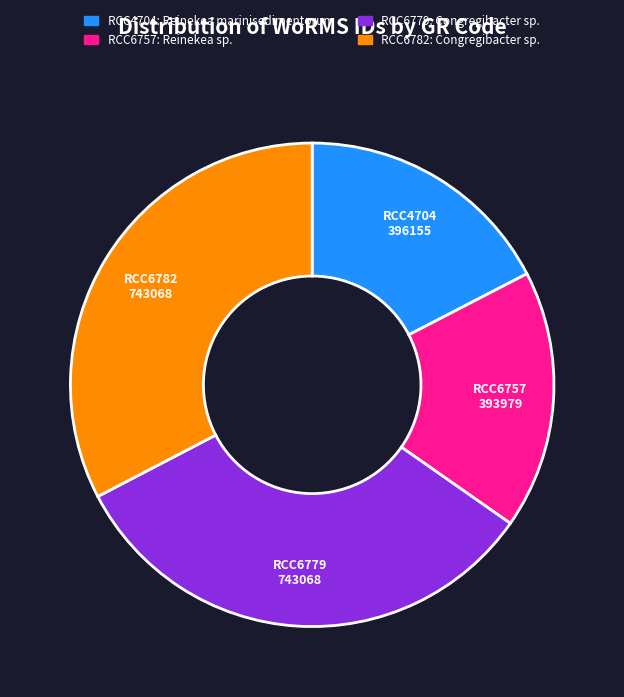

Does RCC6779 account for over 50% of the chart?

No